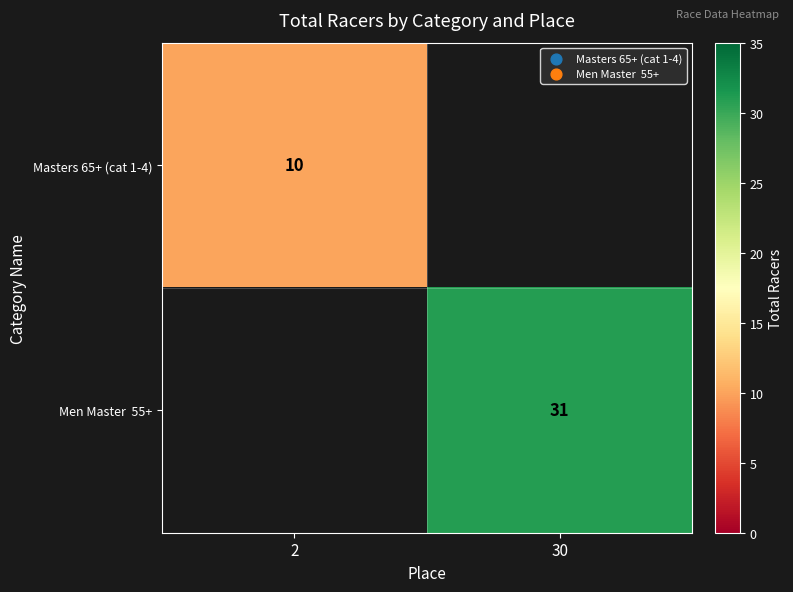

What is the minimum value shown in the chart?

10.0